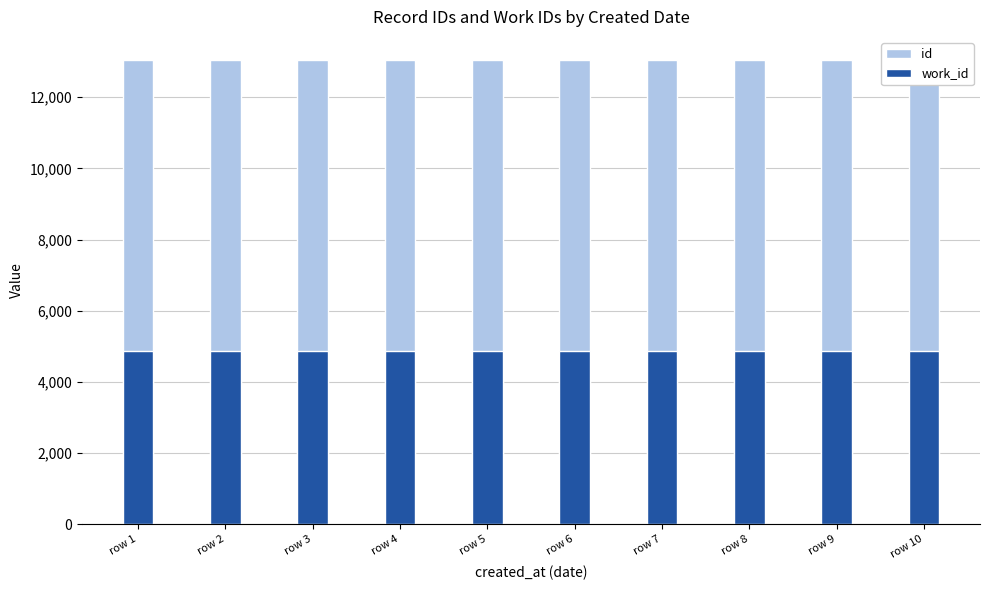

What is the value of the id bar at the 4th from the left?

13037